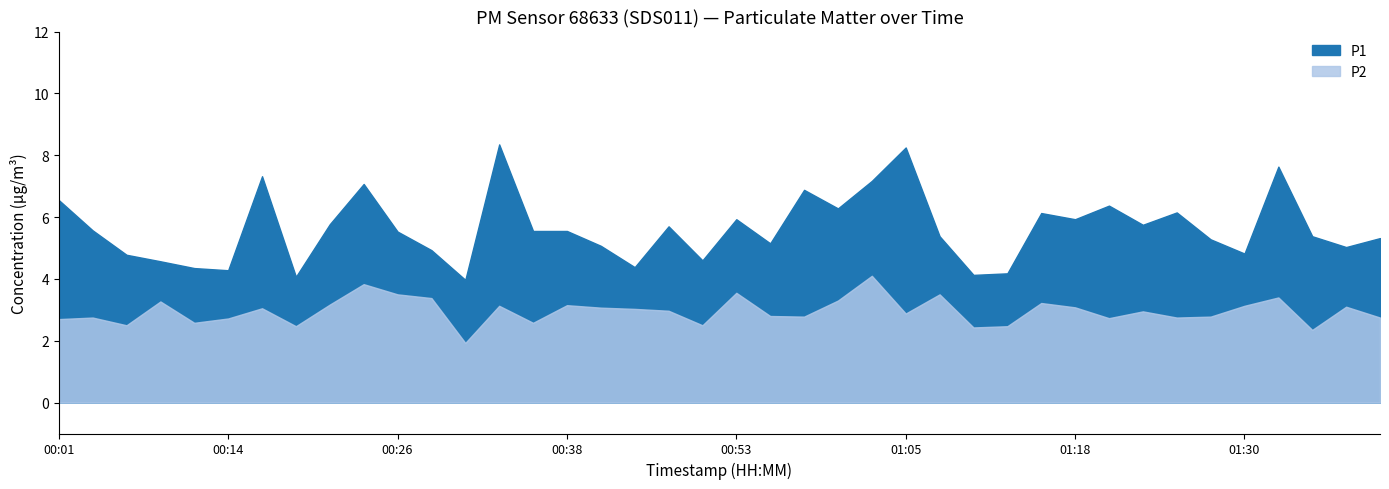

Is it true that P1 equals 5.0 at 01:38?

True